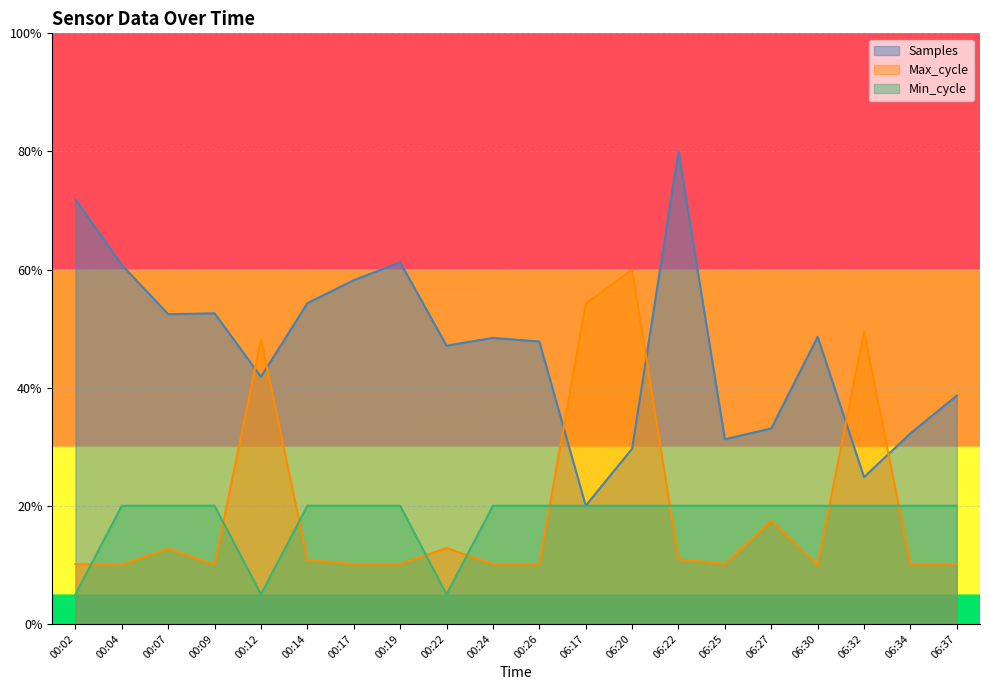

Is it true that Max_cycle equals 0.1 at 00:22?

True